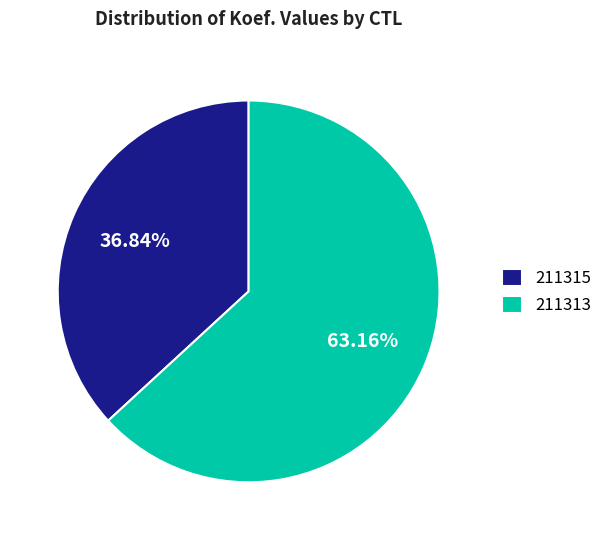

True or false: 211315 accounts for 37% of the total.

True